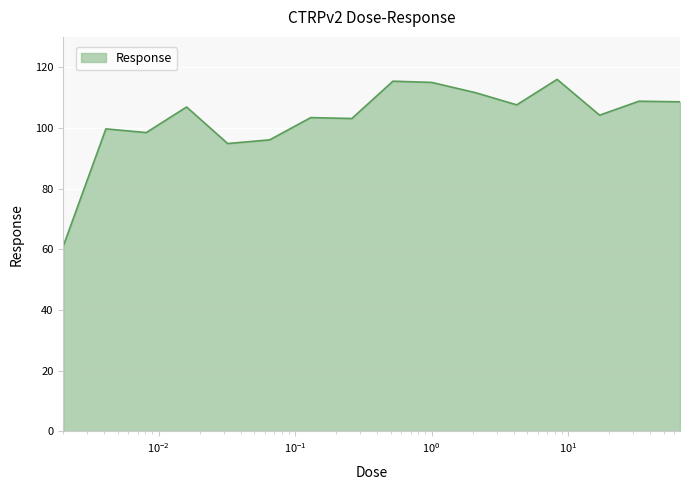

What is the maximum value shown in the chart?

116.0